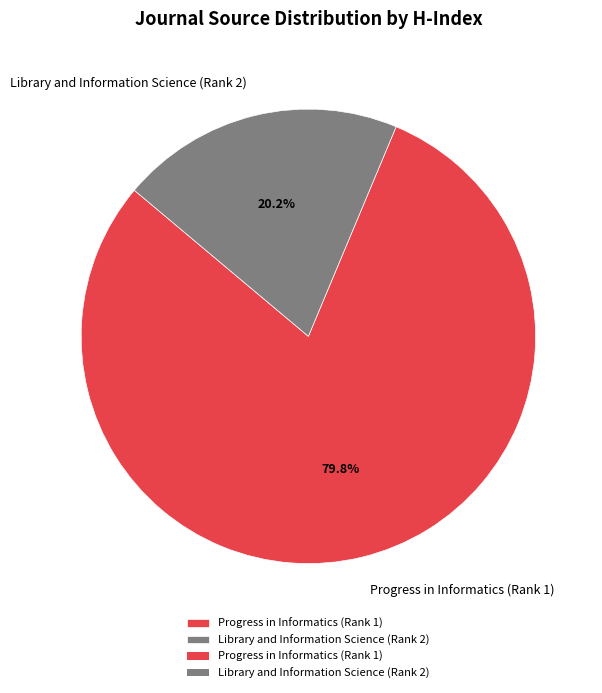

To the nearest percent, what percentage of the pie is Progress in Informatics (Rank 1)?

80%